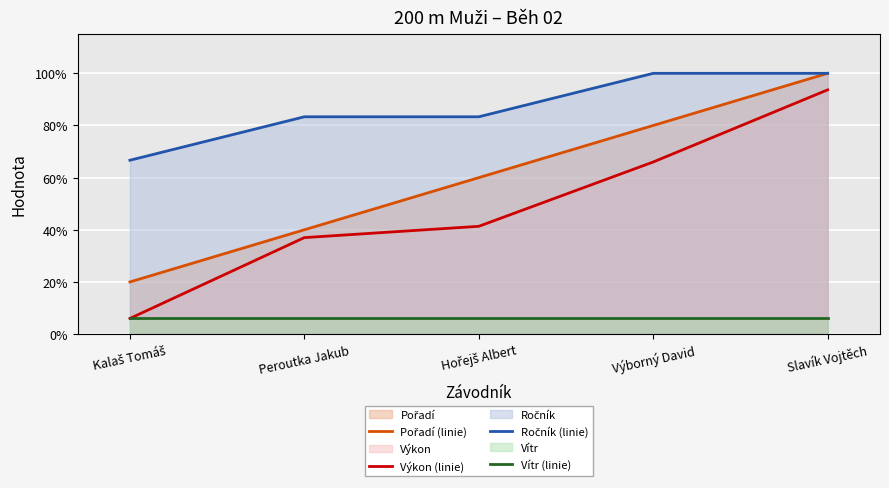

Between Peroutka Jakub and Slavík Vojtěch, which is larger?

Slavík Vojtěch